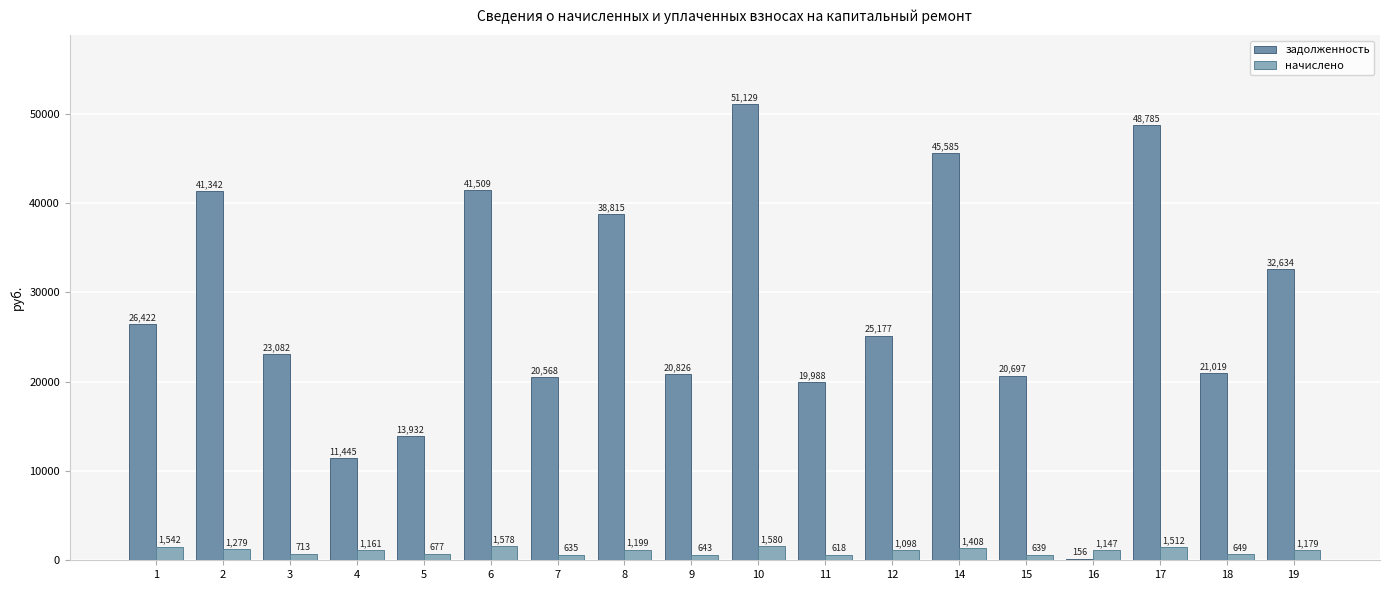

What is the approximate value of начислено at 9?

643.4